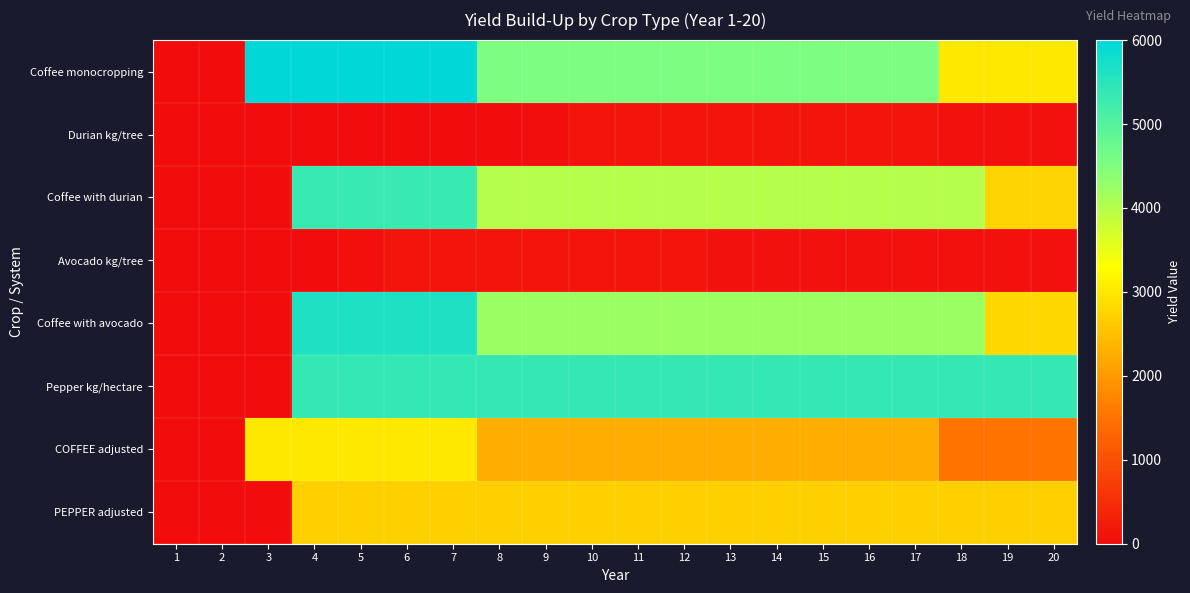

Which has a higher value, 9 or 13?

9